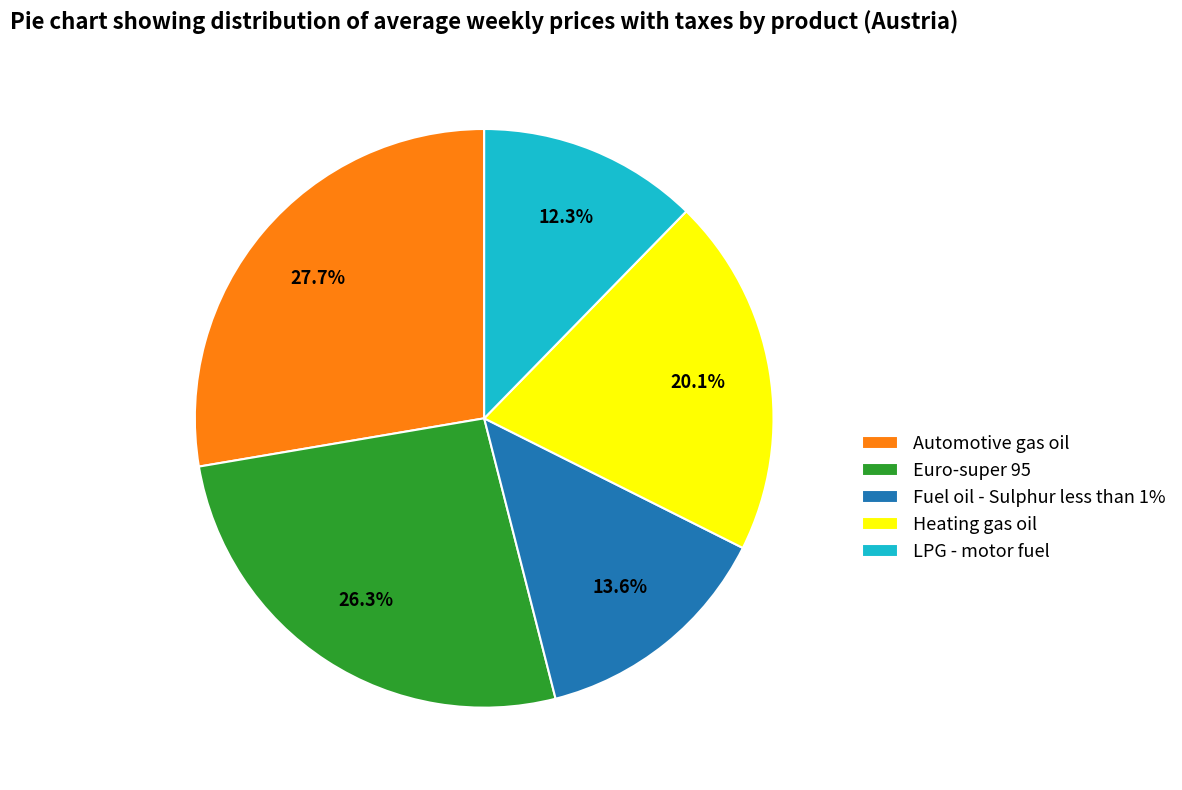

What percentage is NOT represented by Heating gas oil?

79.9%